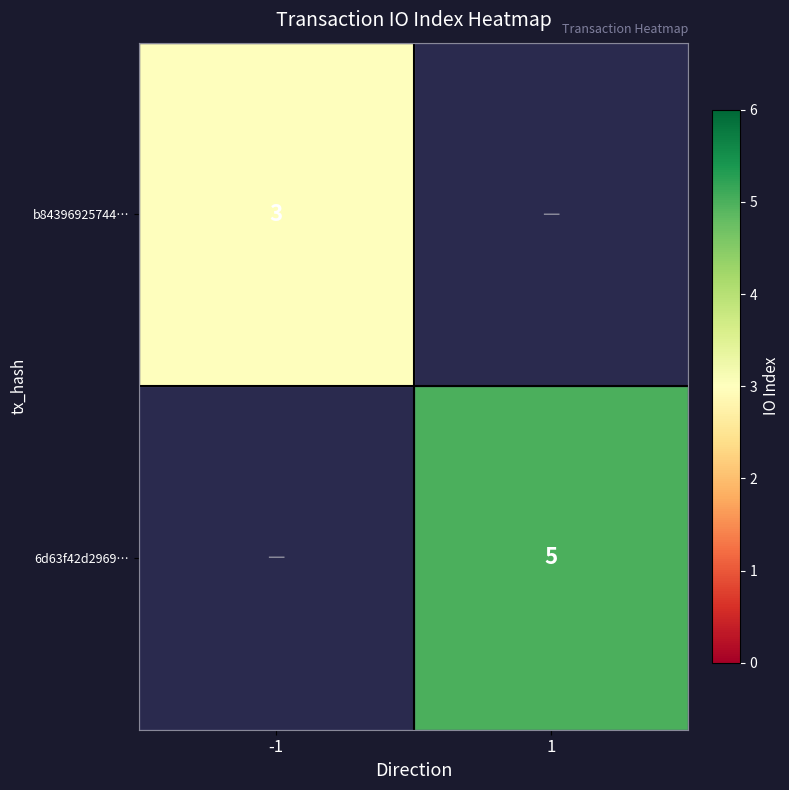

Between 1 and -1, which is larger?

-1